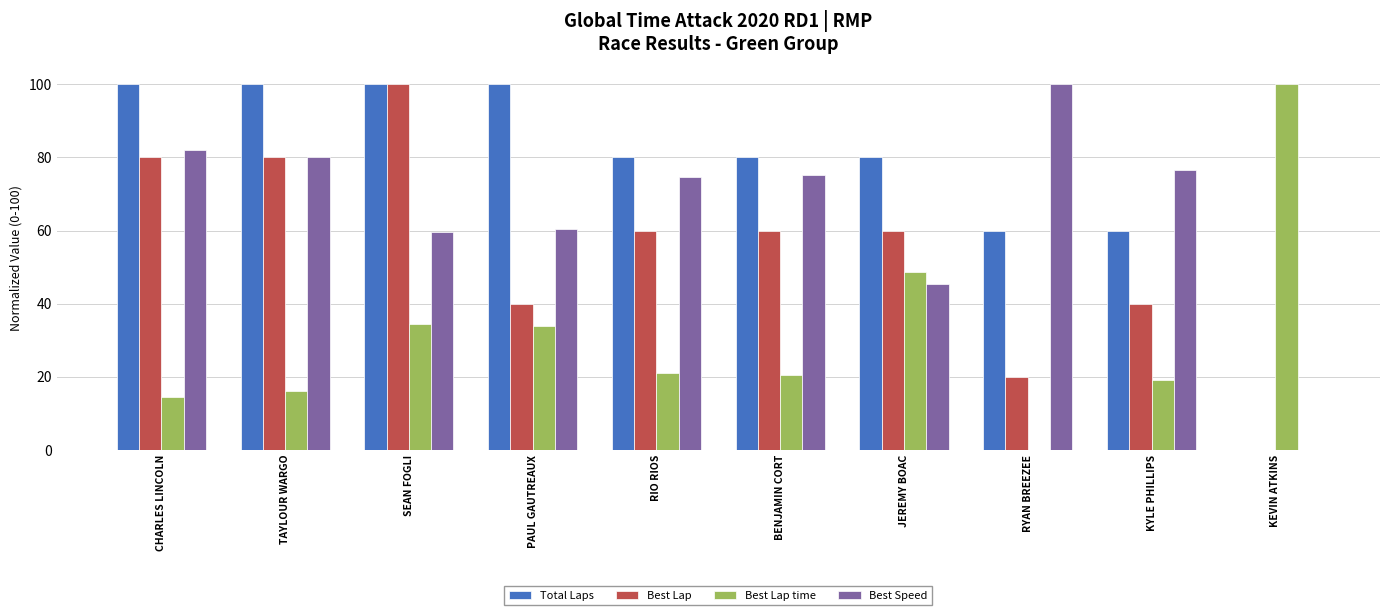

Reading left to right, transcribe all the data shown in this chart.

Total Laps: 100.0	100.0	100.0	100.0	80.0	80.0	80.0	60.0	60.0	0.0
Best Lap: 80.0	80.0	100.0	40.0	60.0	60.0	60.0	20.0	40.0	0.0
Best Lap time: 14.5	16.1	34.5	33.8	21.0	20.5	48.5	0.0	19.2	100.0
Best Speed: 82.1	80.2	59.7	60.4	74.5	75.2	45.3	100.0	76.7	0.0